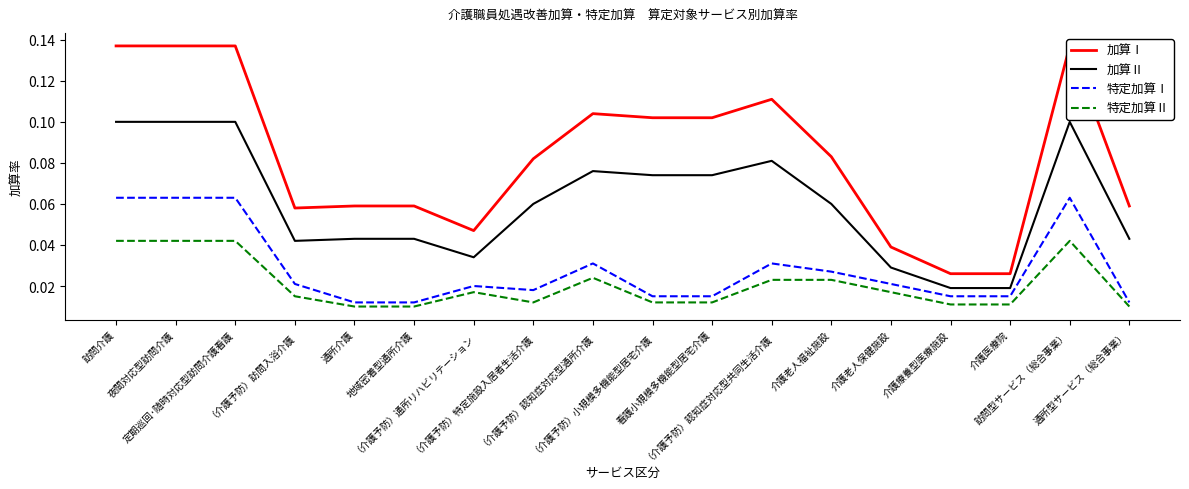

What is the label of the 1st point from the right?

通所型サービス（総合事業）